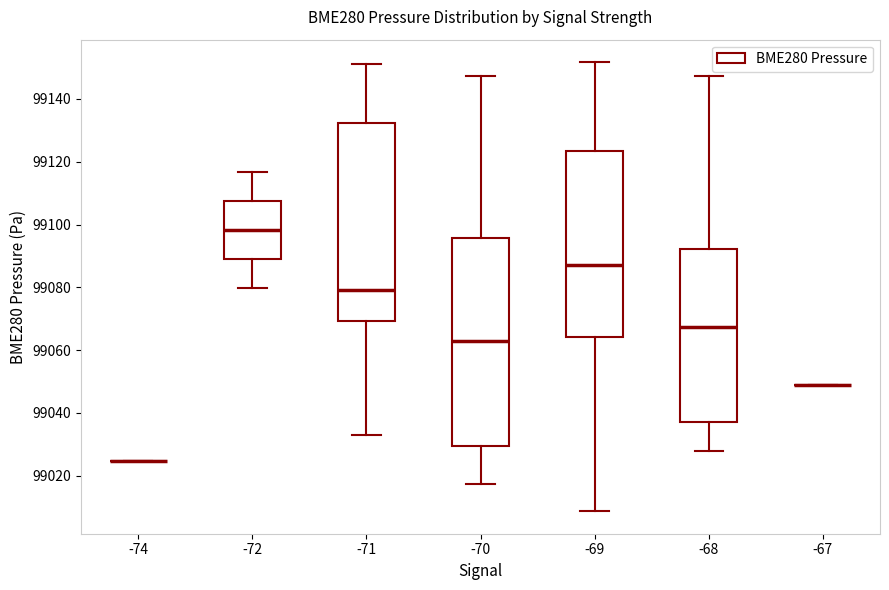

Where does the upper whisker of the box at x = -68 end on the y-axis? The values are not printed on the chart, so give them approximately, as read against the axis.

99148